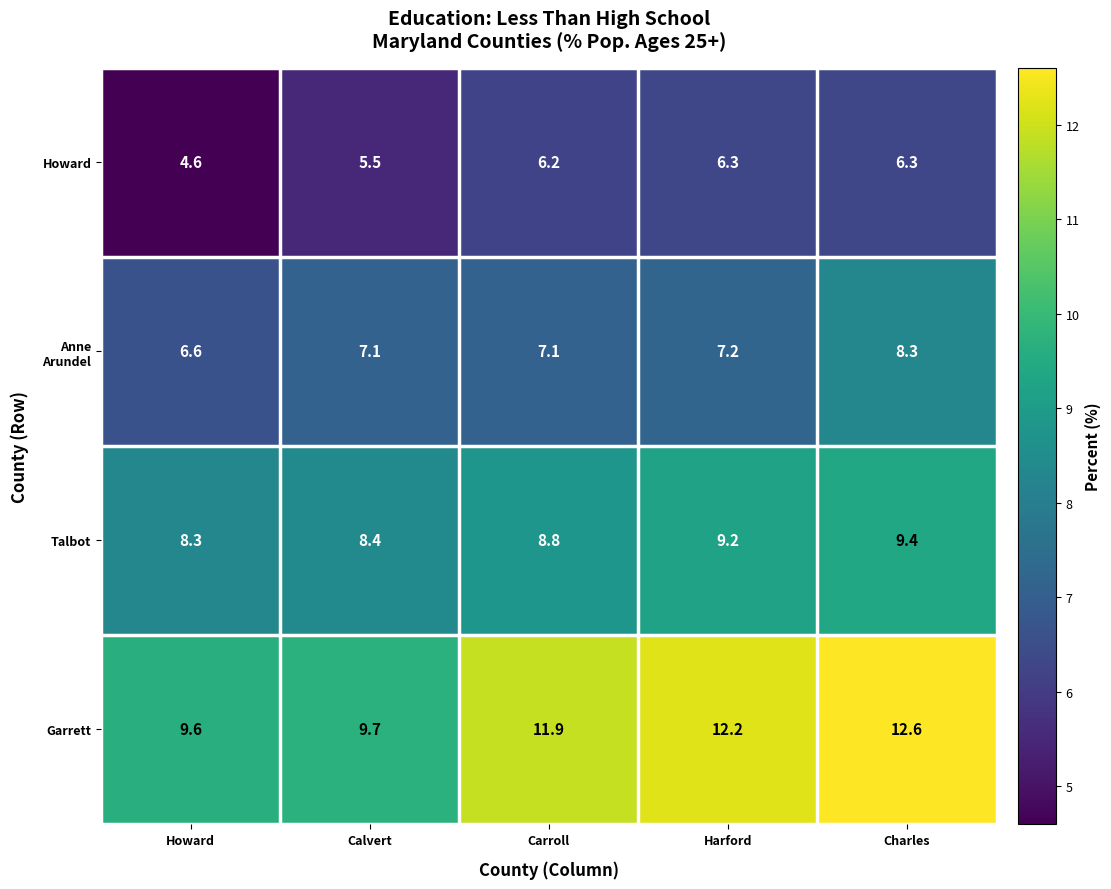

Is it true that Howard equals 6.3 at Charles?

True